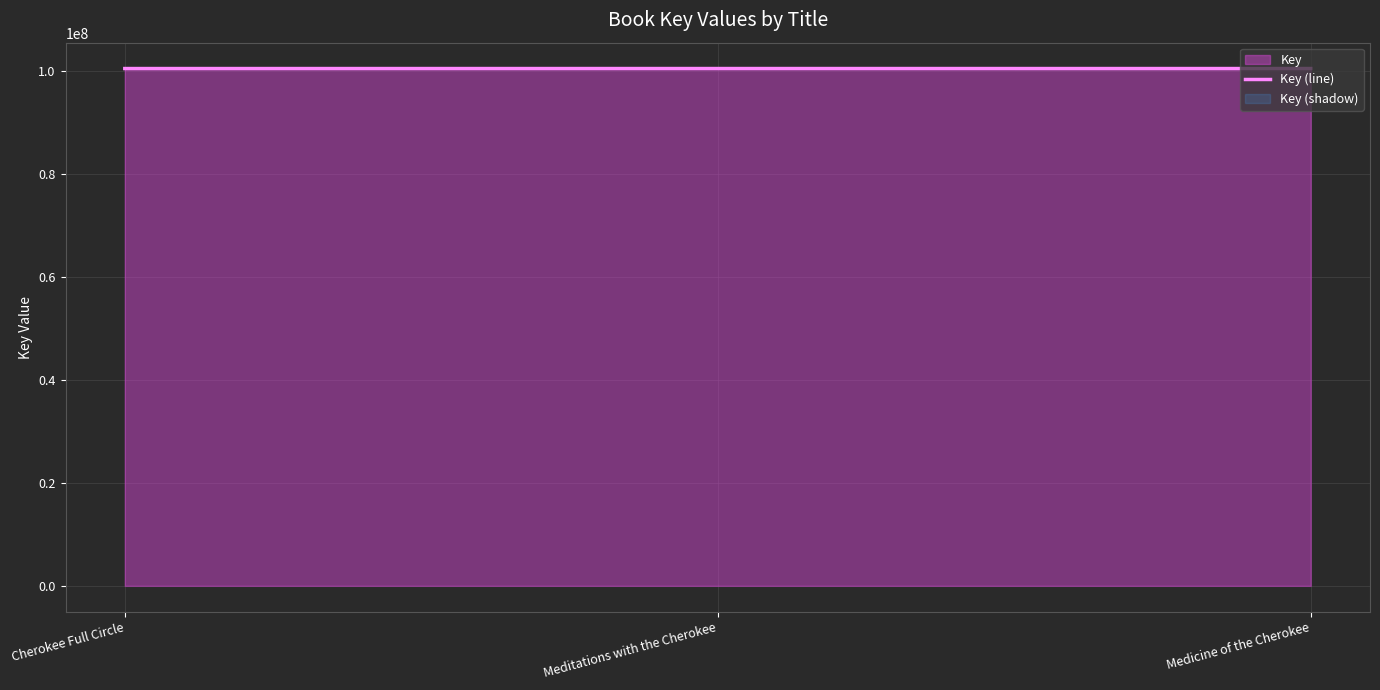

Which label corresponds to the largest value in the chart?

Meditations with the Cherokee